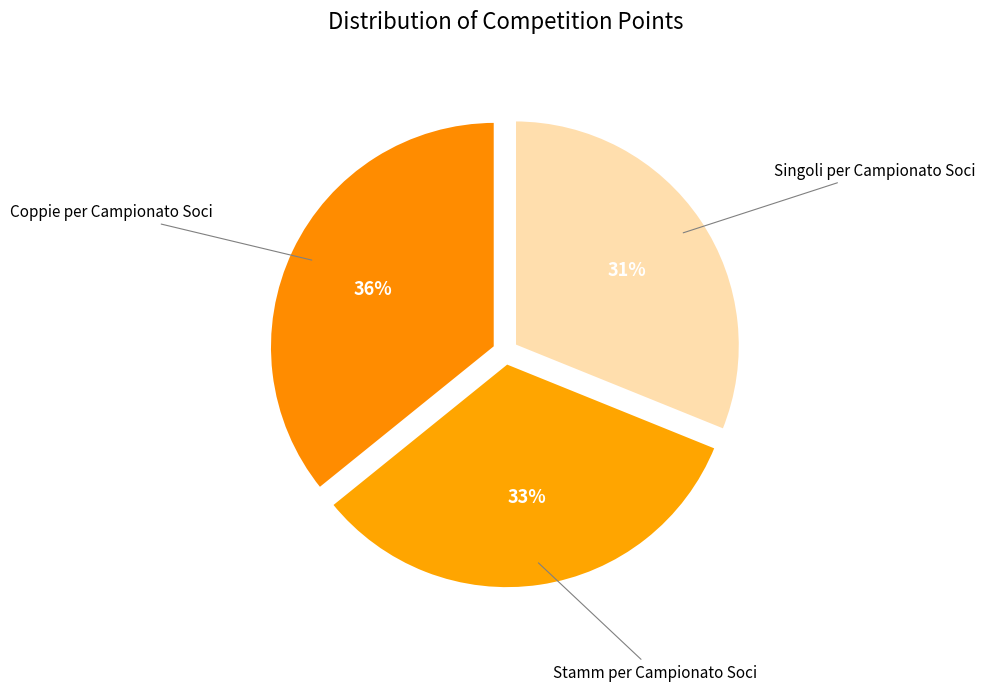

How many slices are in this pie chart?

3